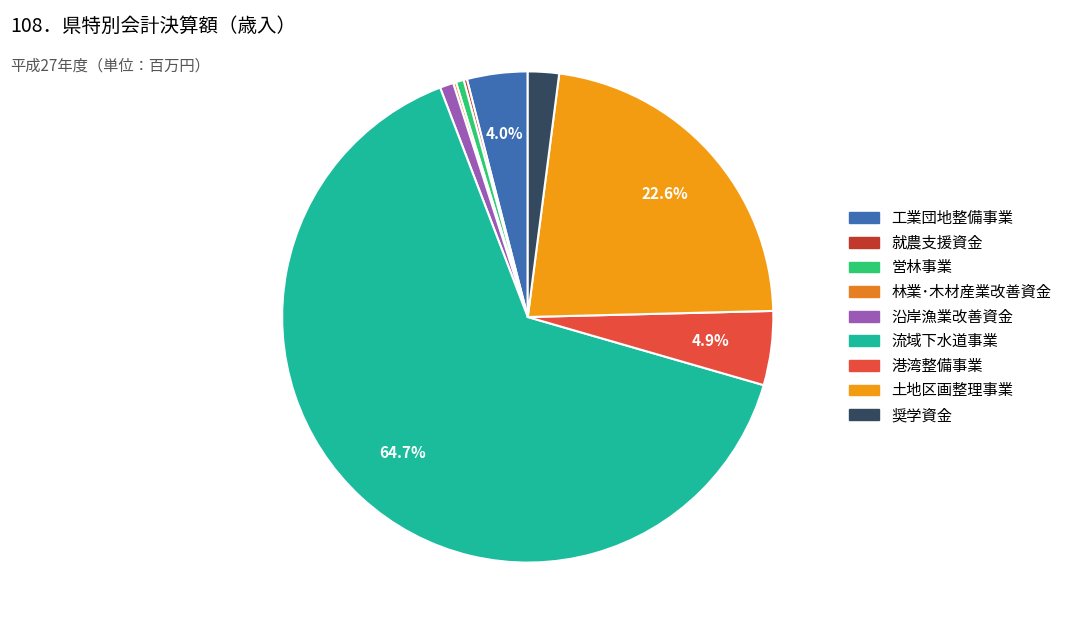

What is the ratio of the value at 沿岸漁業改善資金 to the value at 営林事業?

1.7